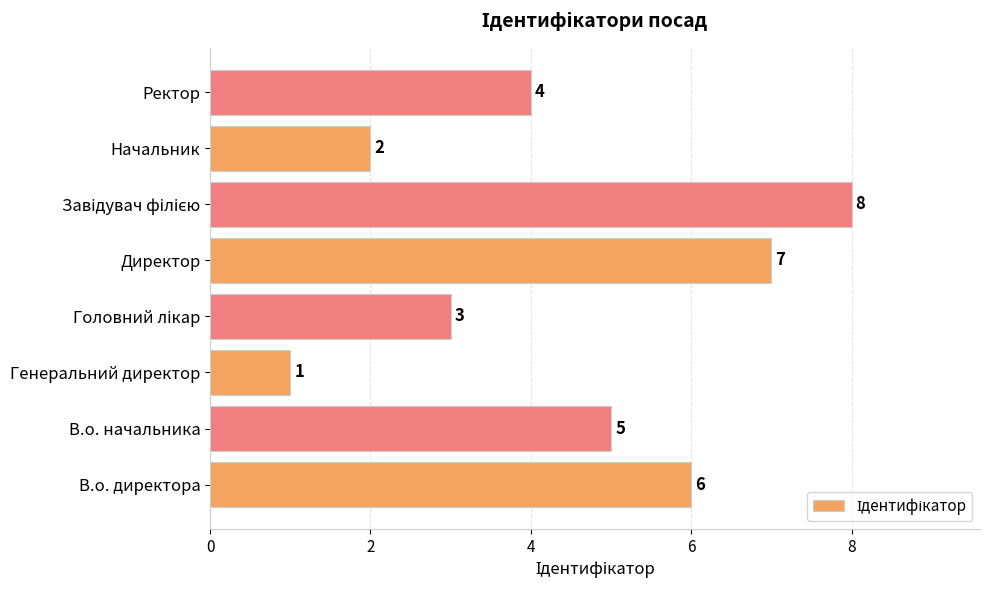

What is the greatest value displayed?

8